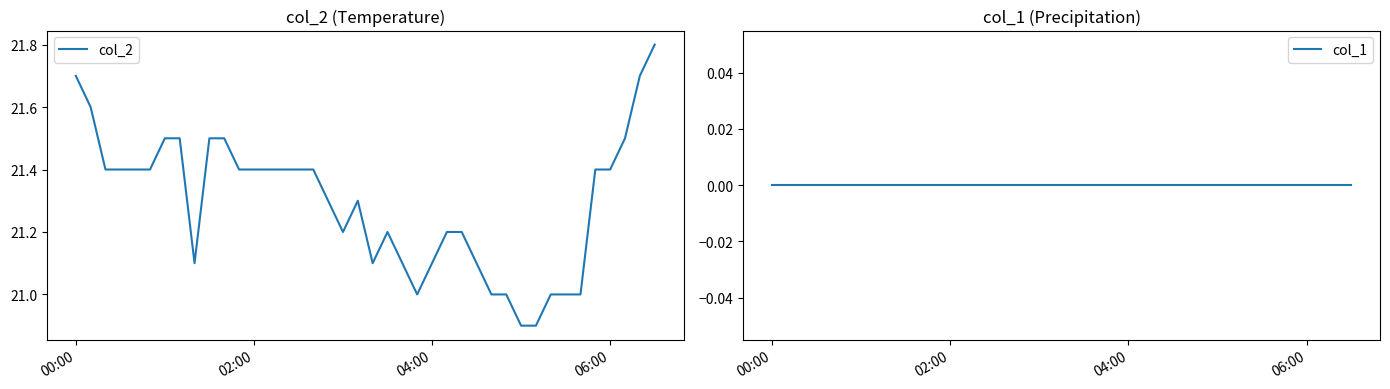

Rank the series by their maximum value, from lowest to highest.

col_1, col_2